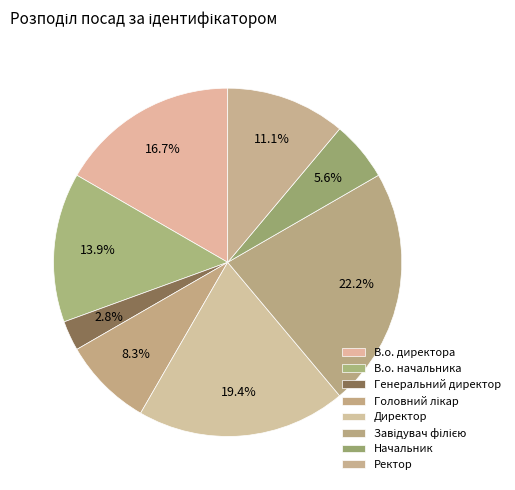

How many slices are in this pie chart?

8